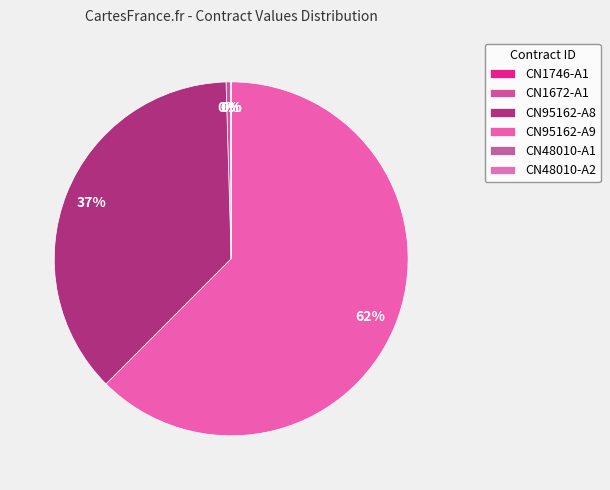

Which slice is the largest?

CN95162-A9